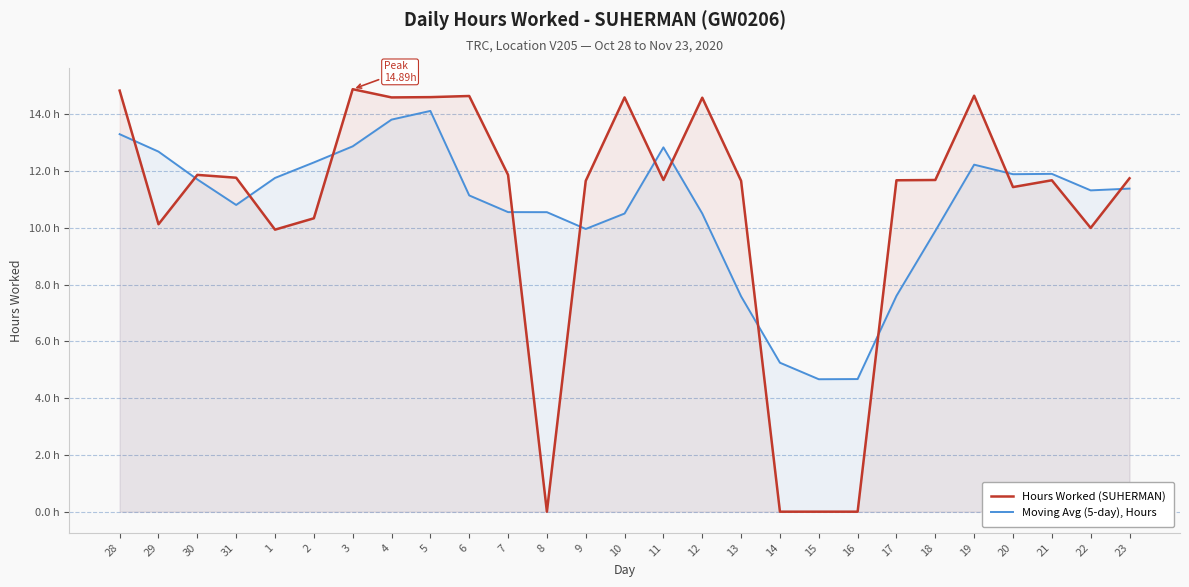

What position from the left is 14?

18